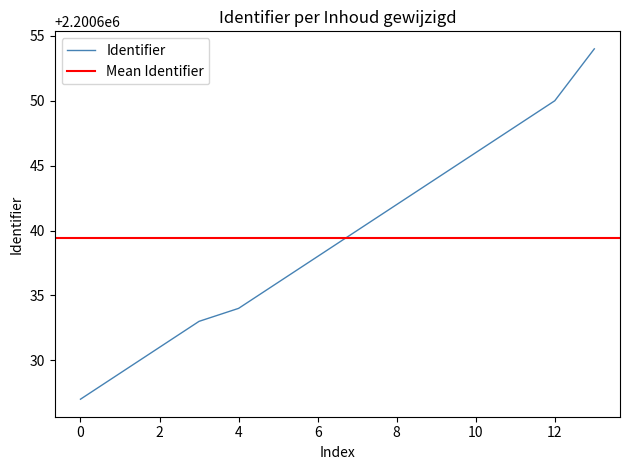

The Identifier series shows 2200646 at 10. True or false?

True